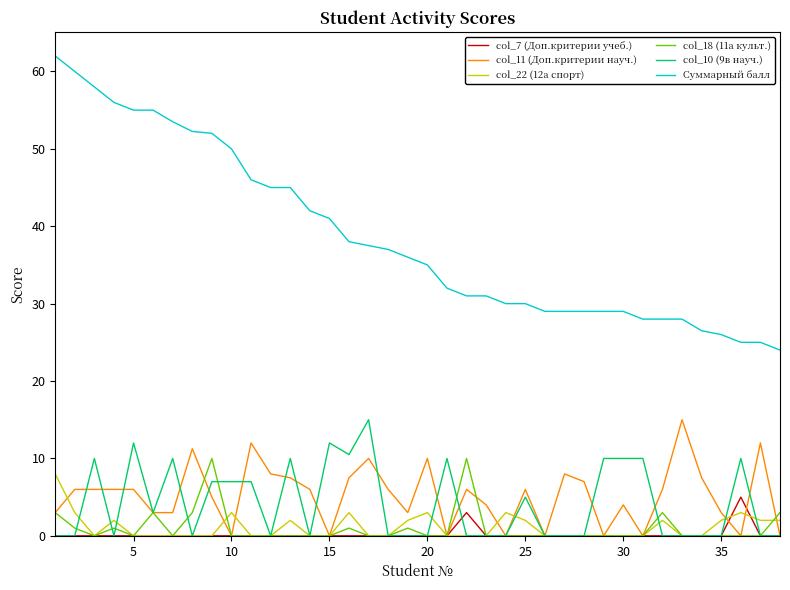

Which series has the widest spread of values?

Суммарный балл